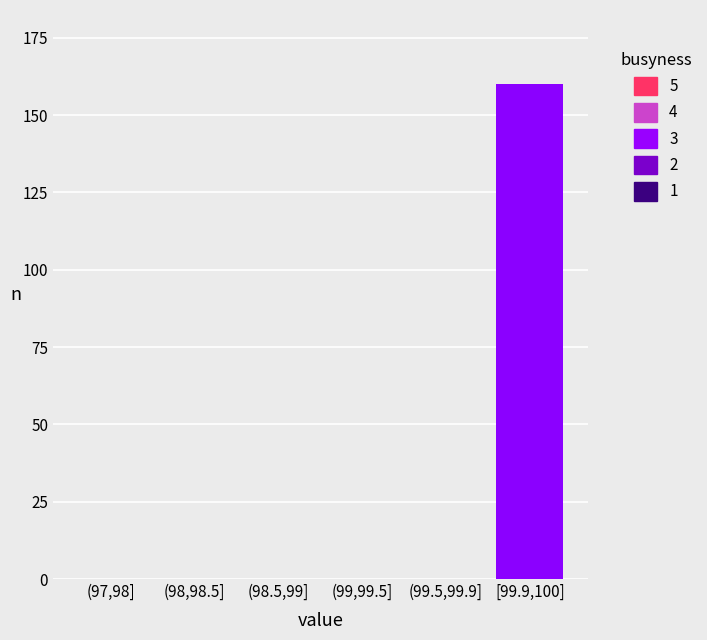

Reading left to right, list all the values displayed in this chart.

(97,98]=0	(98,98.5]=0	(98.5,99]=0	(99,99.5]=0	(99.5,99.9]=0	[99.9,100]=160